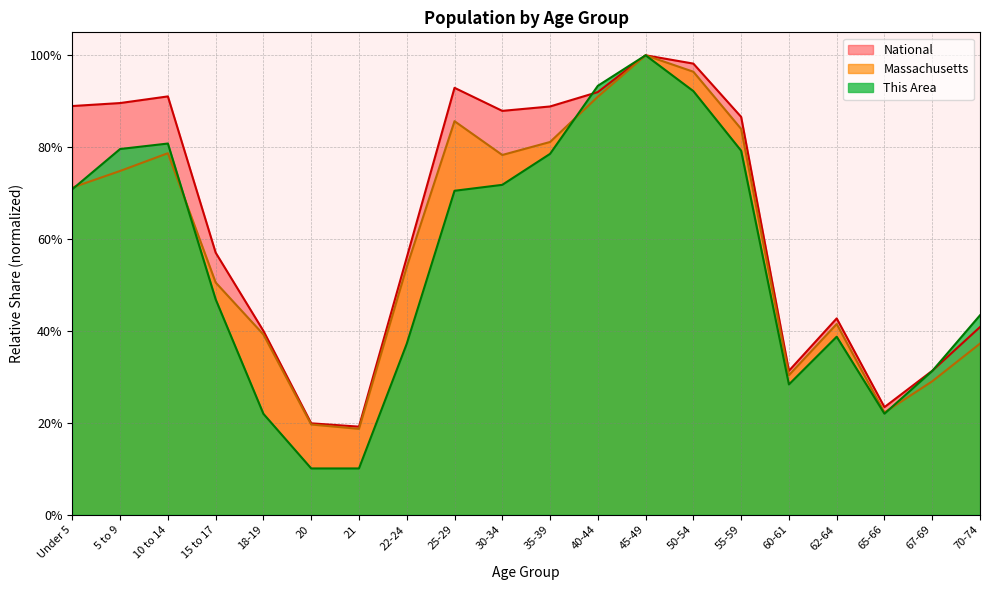

What is the average value of the This Area series?

0.6